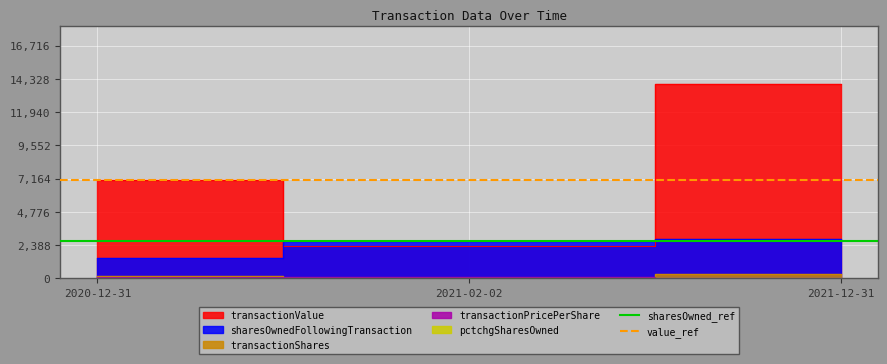

What is the label of the 2nd point from the left?

2021-02-02